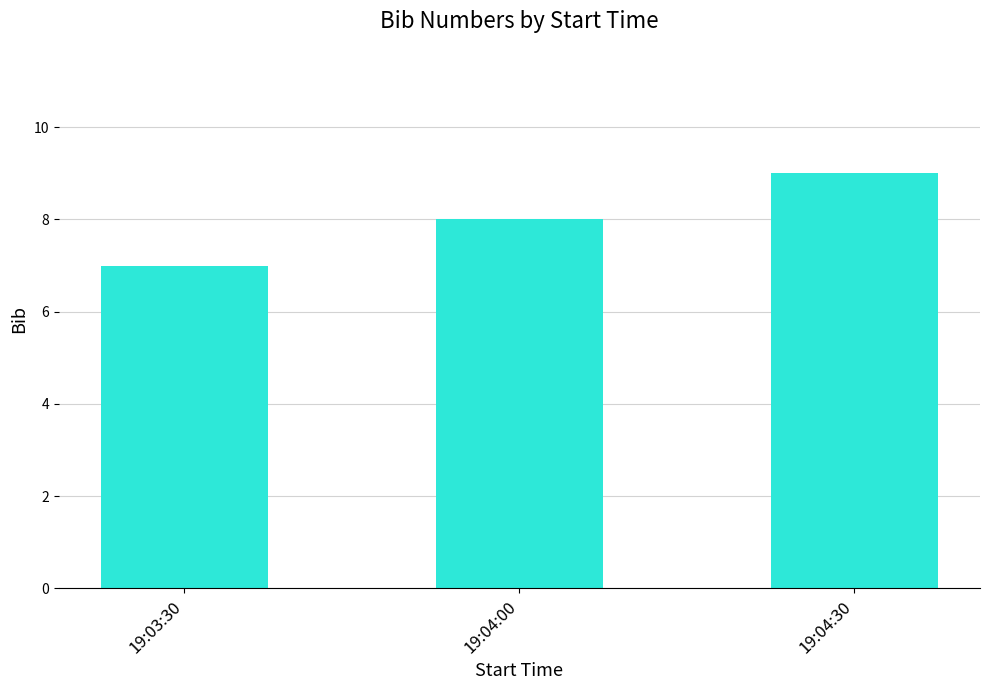

What is the difference between the values at 19:04:00 and 19:04:30?

1